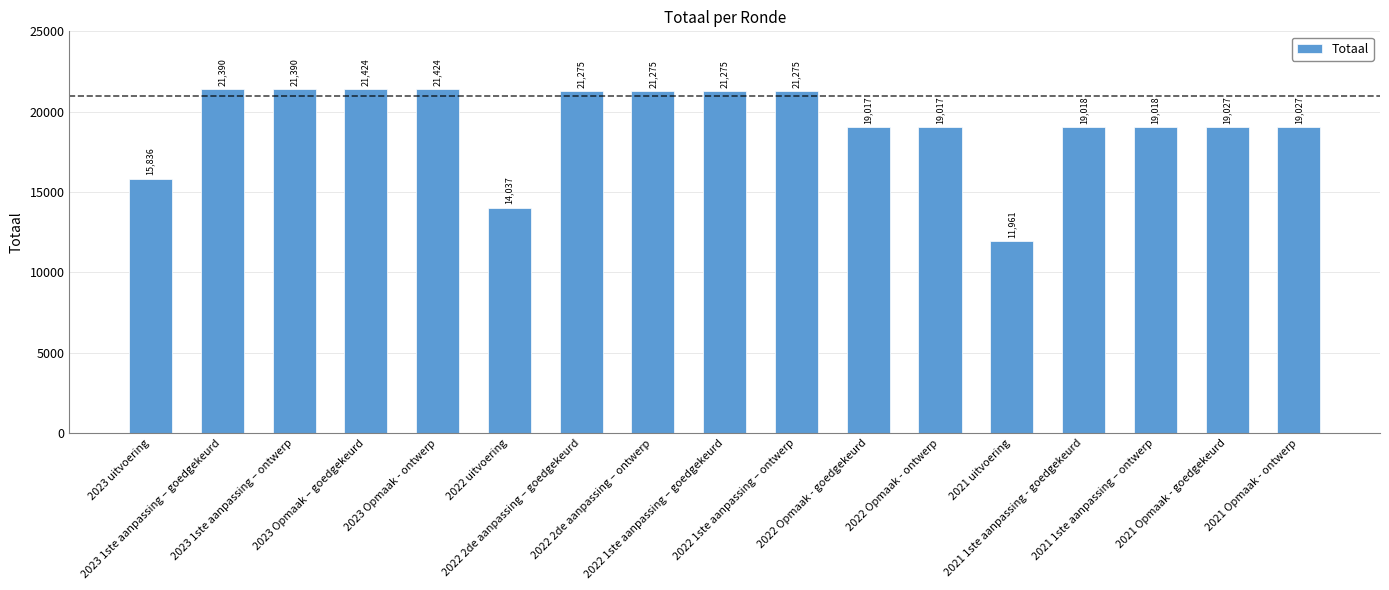

What is the value of the 1st bar from the left?

15836